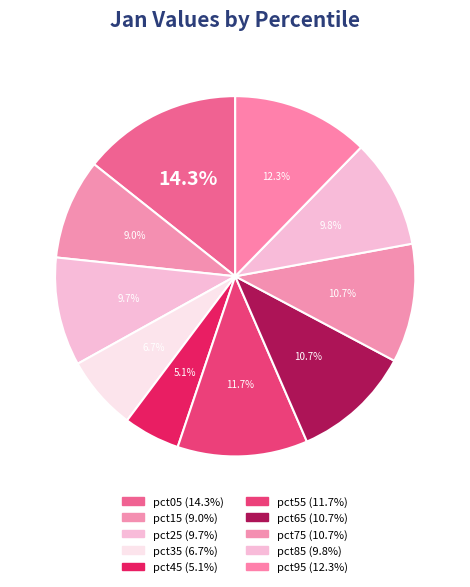

To the nearest percent, what portion does pct85 represent?

10%